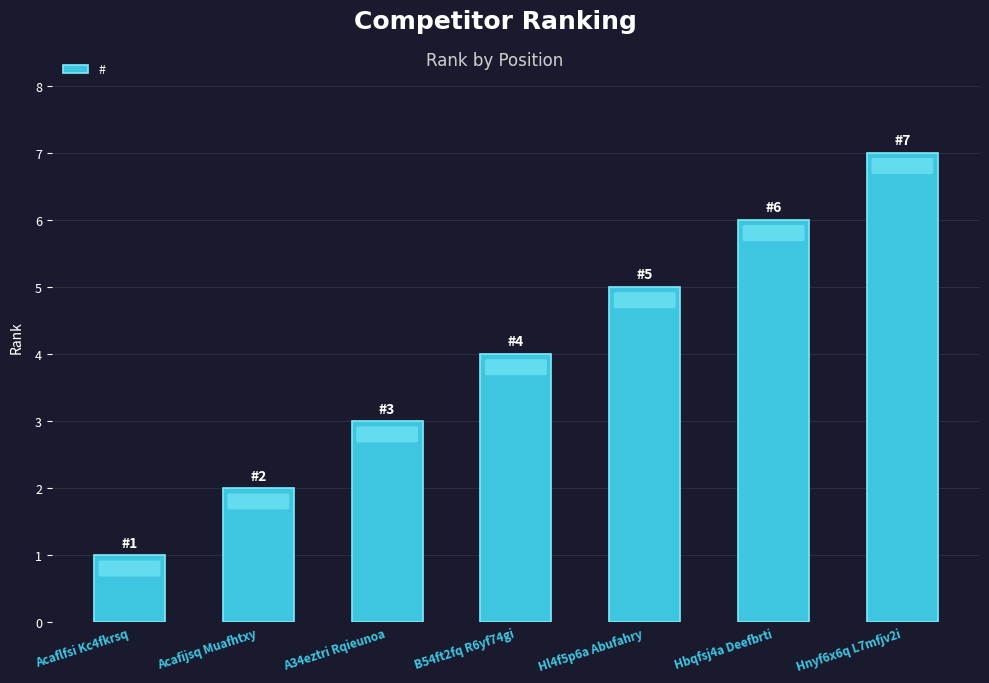

What position from the right is Hl4f5p6a Abufahry?

3